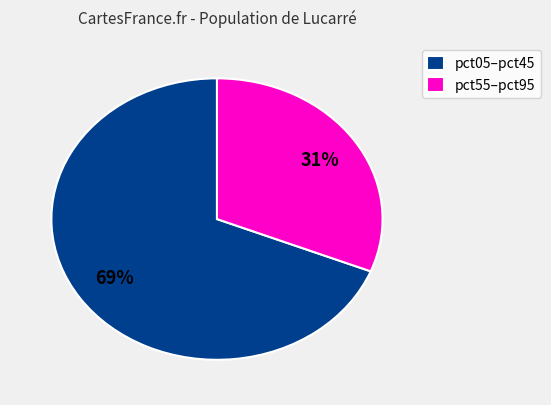

Between pct55–pct95 and pct05–pct45, which is larger?

pct05–pct45